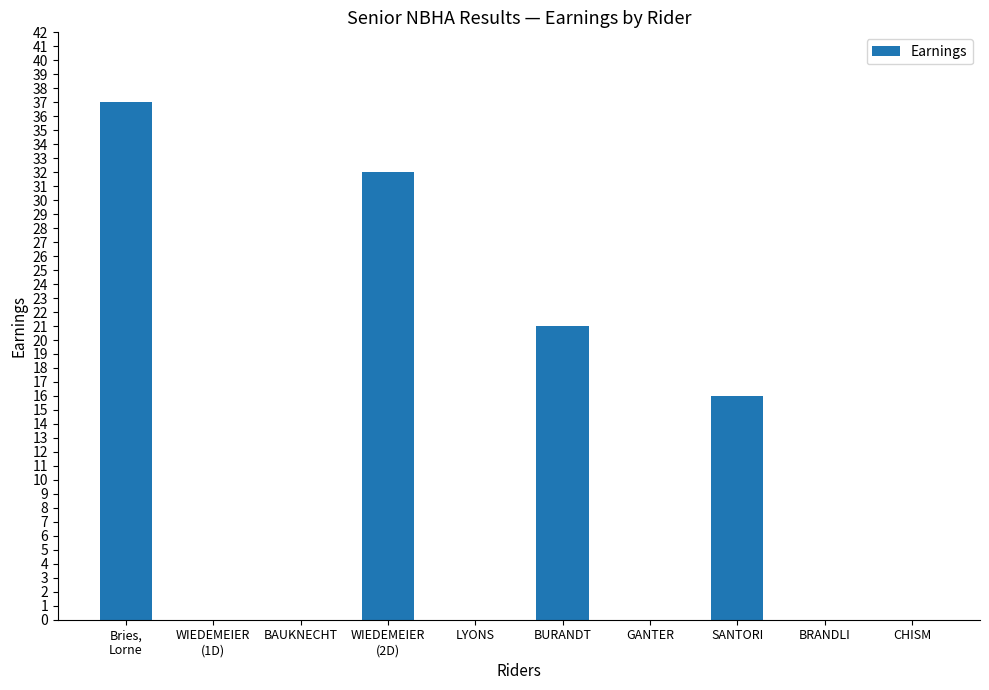

The chart shows a value of 0 at LYONS. True or false?

True